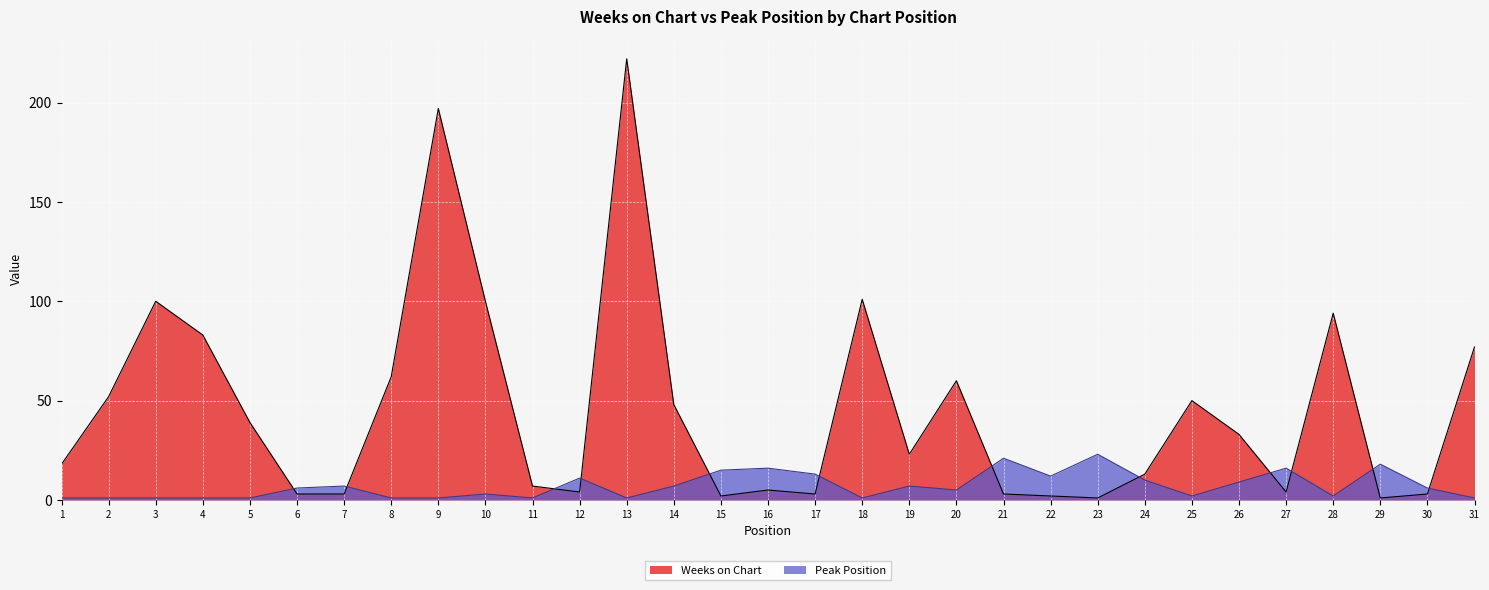

What is the minimum value shown in the chart?

1